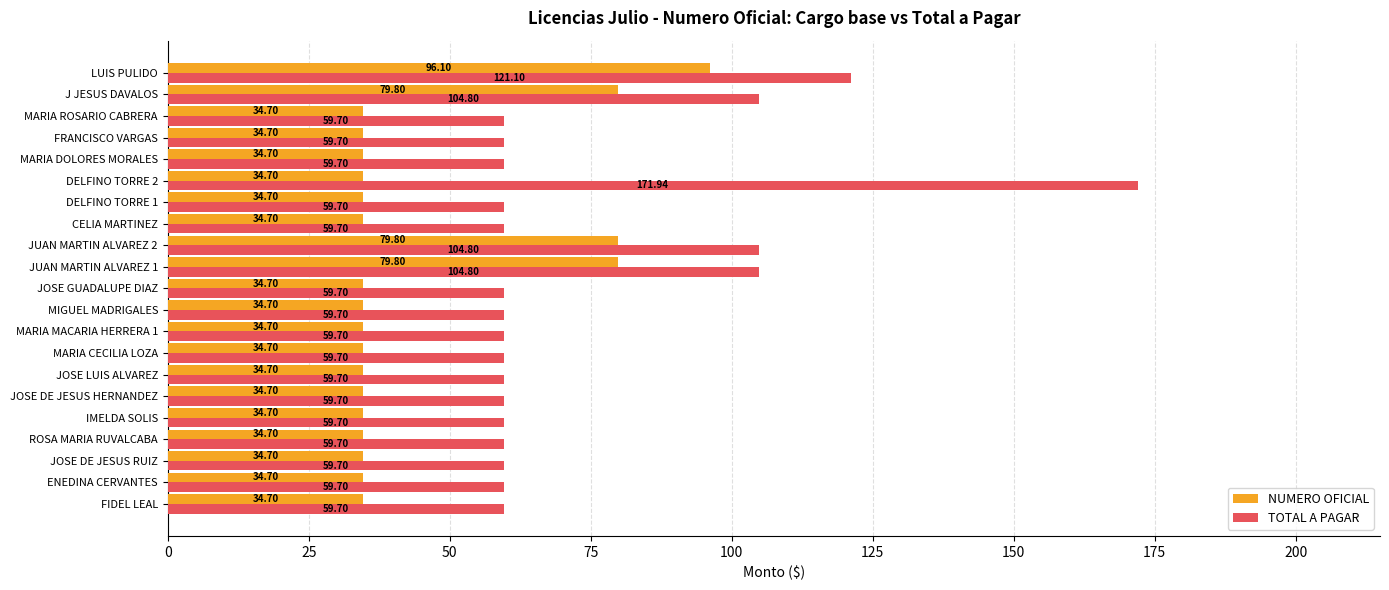

What is the difference between the TOTAL A PAGAR values at ENEDINA CERVANTES and JUAN MARTIN ALVAREZ 1?

45.1